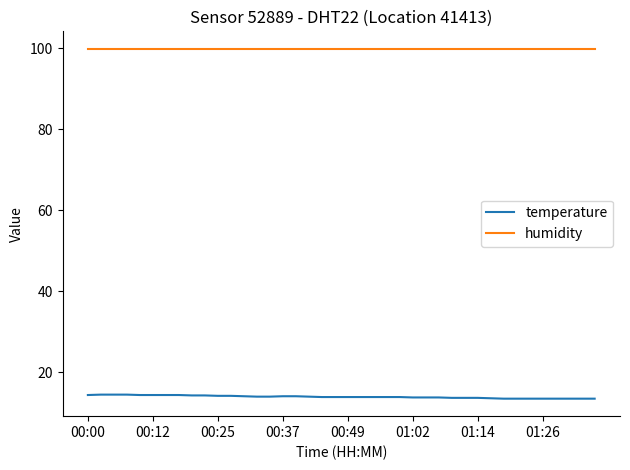

Which series has the largest total across all categories?

humidity